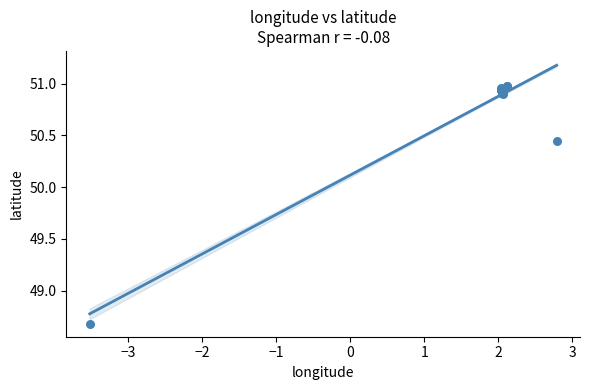

What Y value in the scatter plot is closest to 49?

48.7